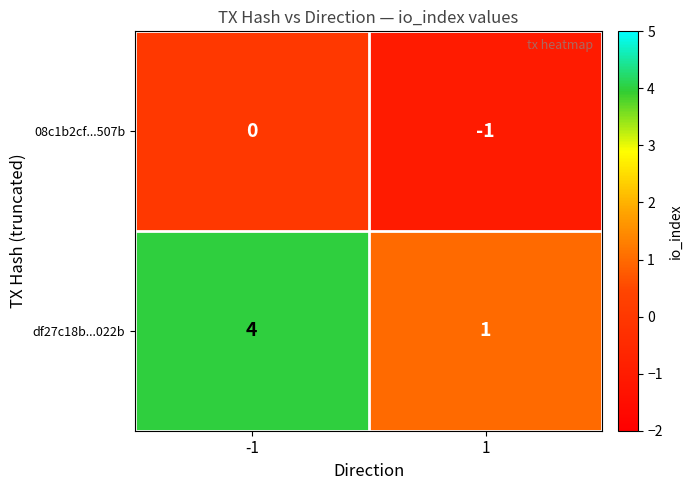

Rank the series at -1 from highest to lowest value.

df27c18b...022b, 08c1b2cf...507b